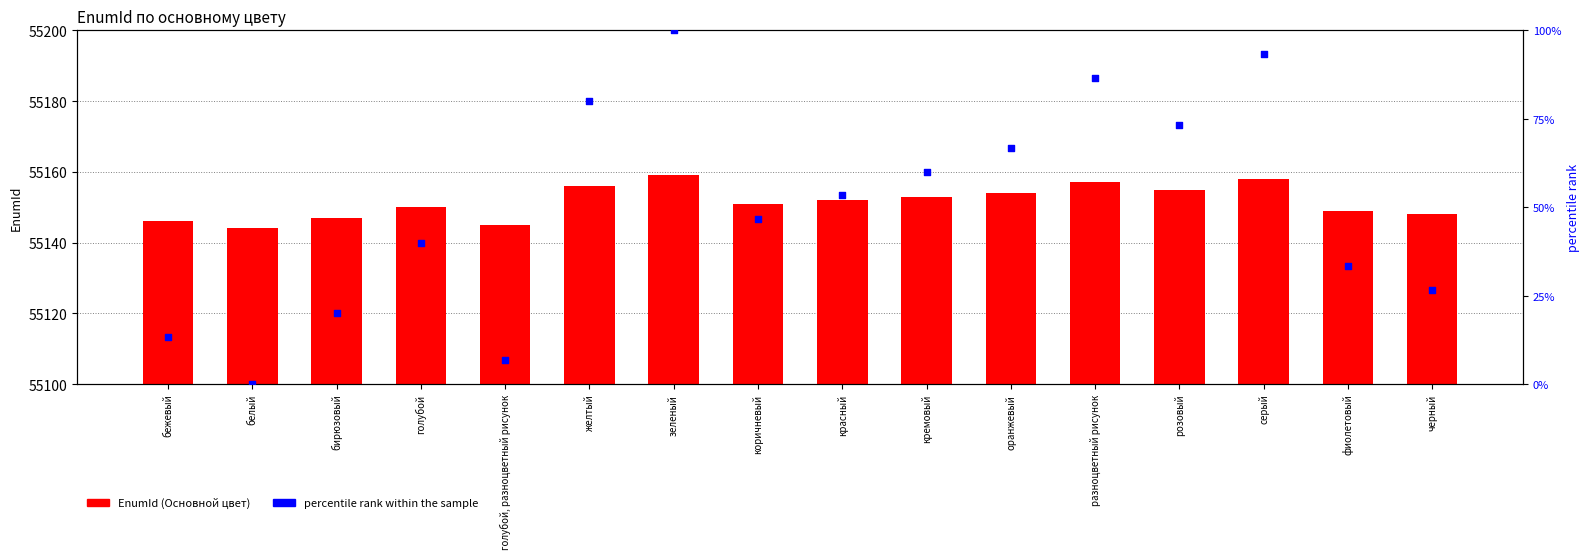

At how many categories does at least one series exceed 40509?

16